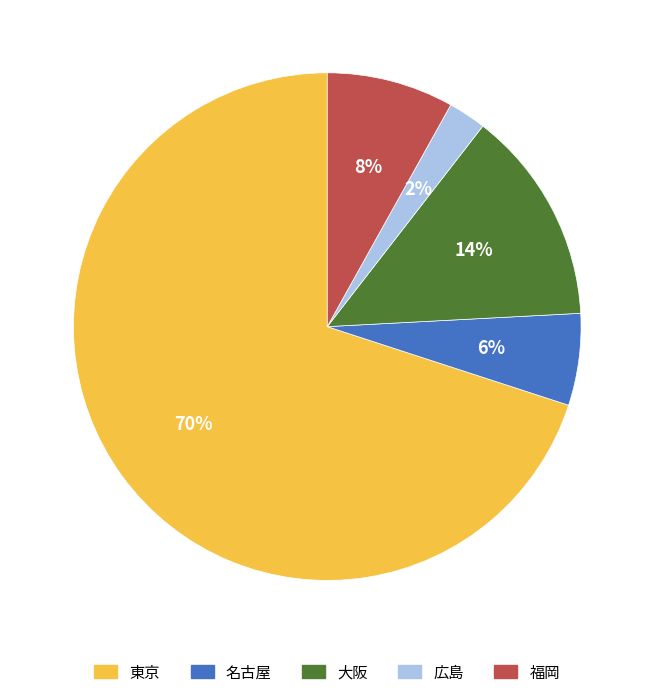

Which slice is the largest?

東京